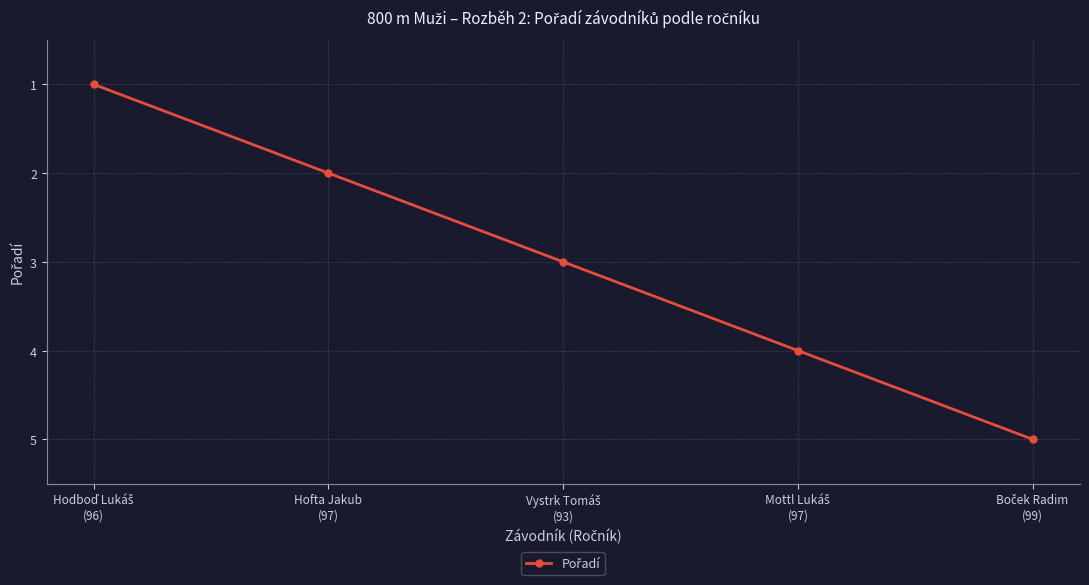

What is the average value?

3